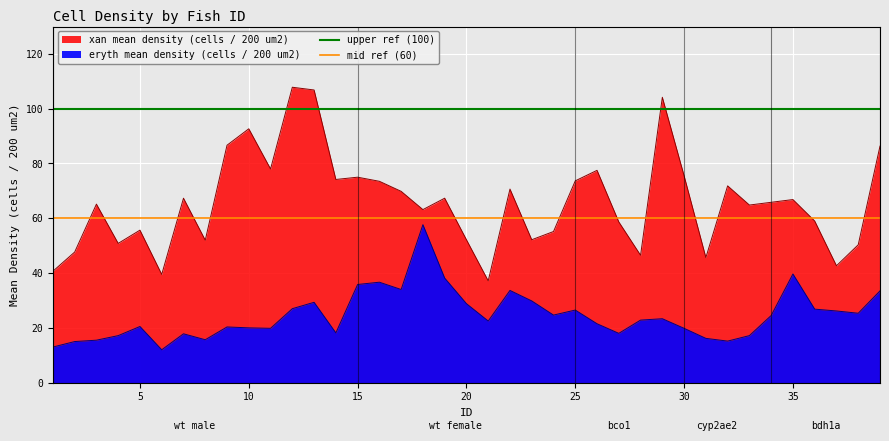

The value of upper ref (100) at 0 is 62. True or false?

False